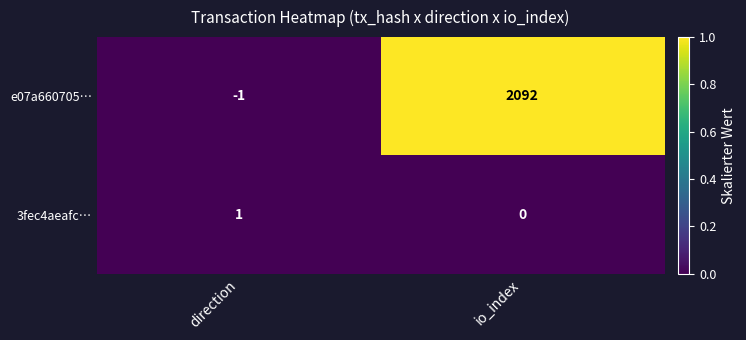

Rank the series by their average value, from lowest to highest.

3fec4aeafc…, e07a660705…